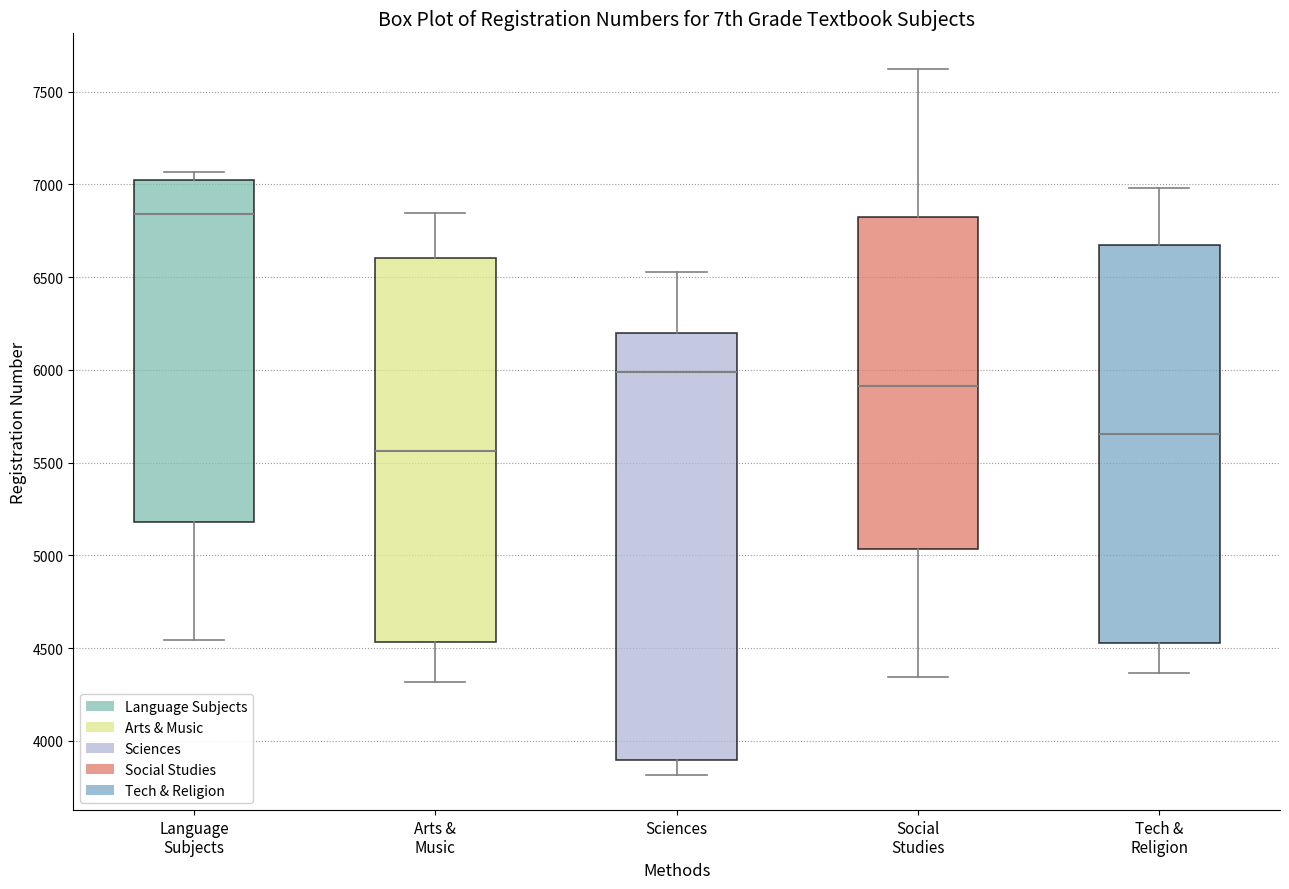

Comparing the boxes themselves (not the whiskers), which one is the tallest?

Sciences